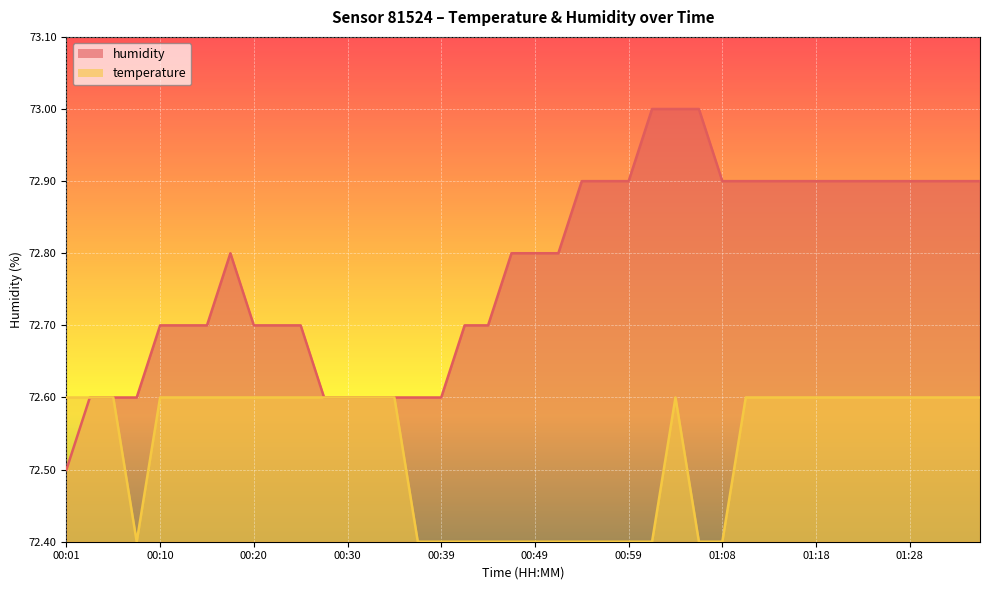

Rank the series at 00:01 from highest to lowest value.

temperature, humidity